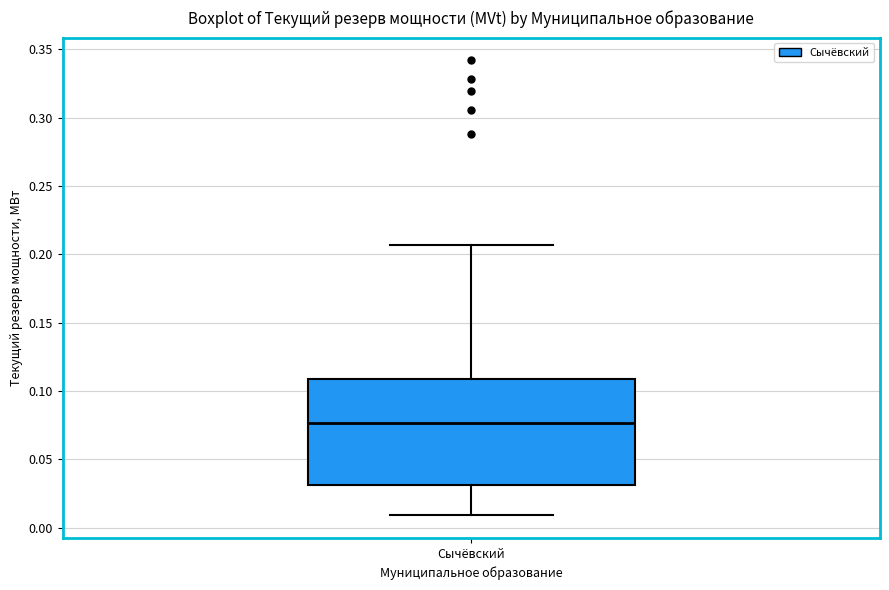

Transcribe this box plot: give where the median line is, the range the box spans, and where the two whiskers end, as read against the y-axis. The values are not printed on the chart, so give them approximately, as read against the axis.

median 0.075, box 0.030 to 0.110, whiskers 0.010 to 0.205